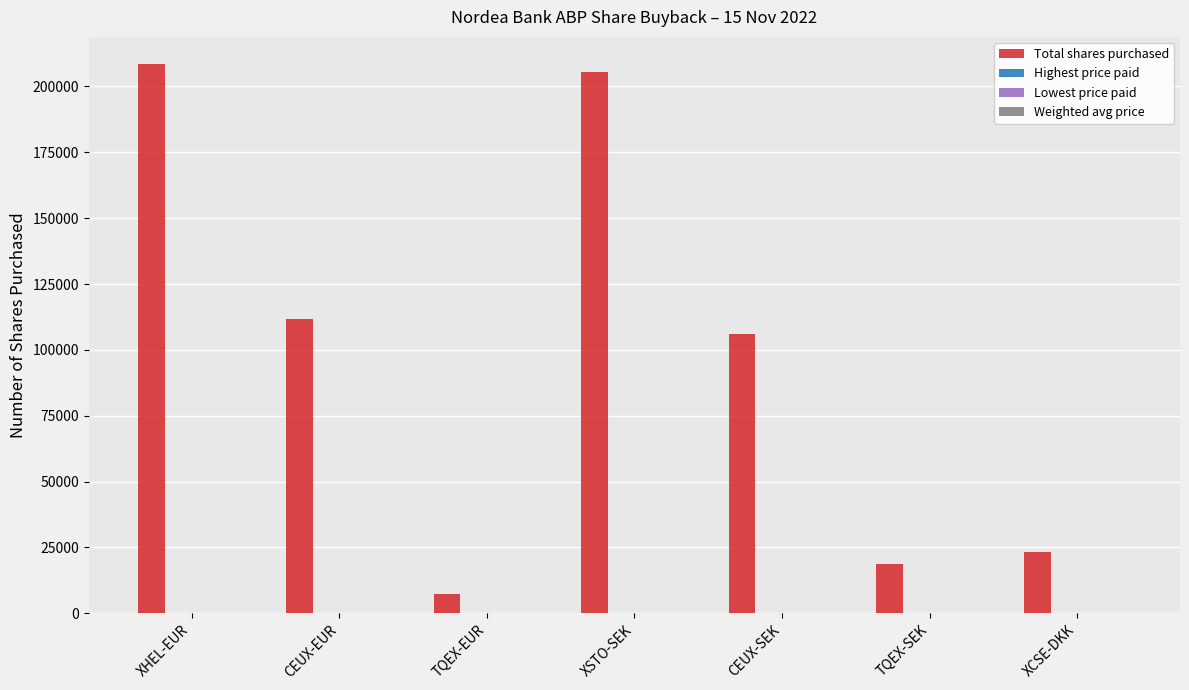

What is the maximum value shown in the chart?

208391.0